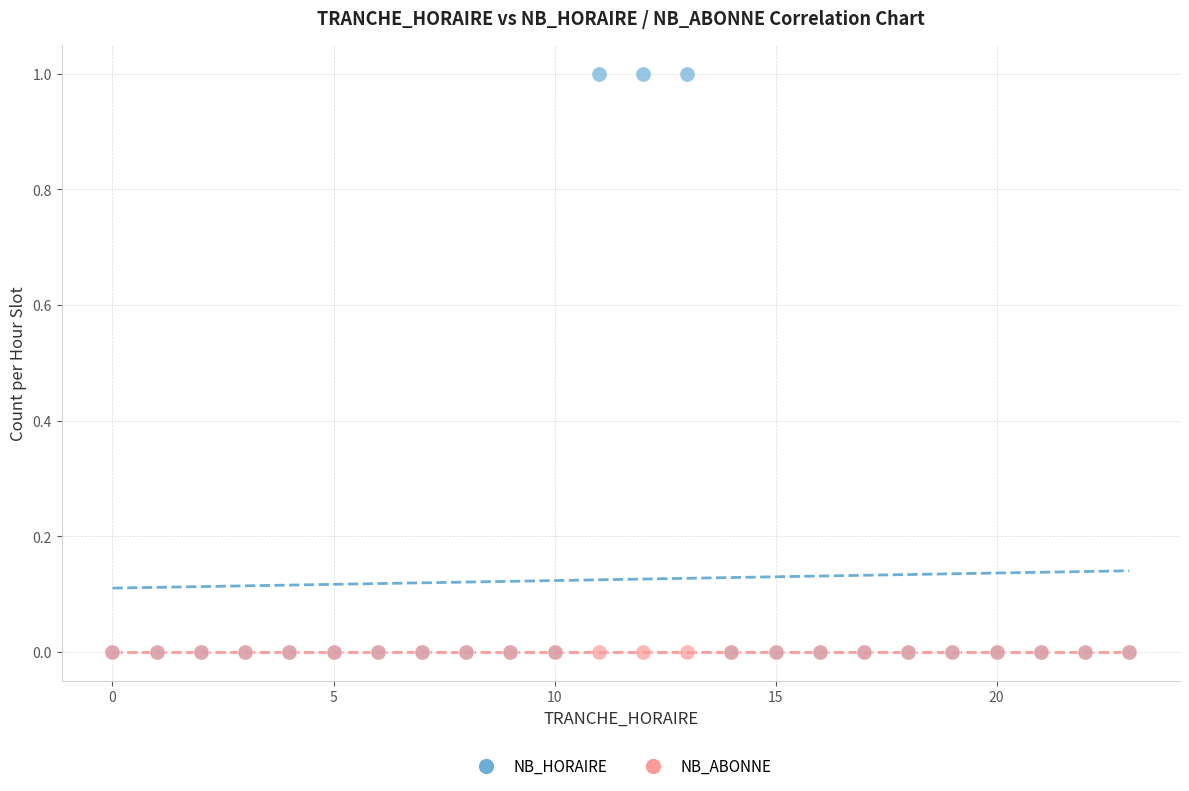

Which series contains the highest Y value?

NB_HORAIRE